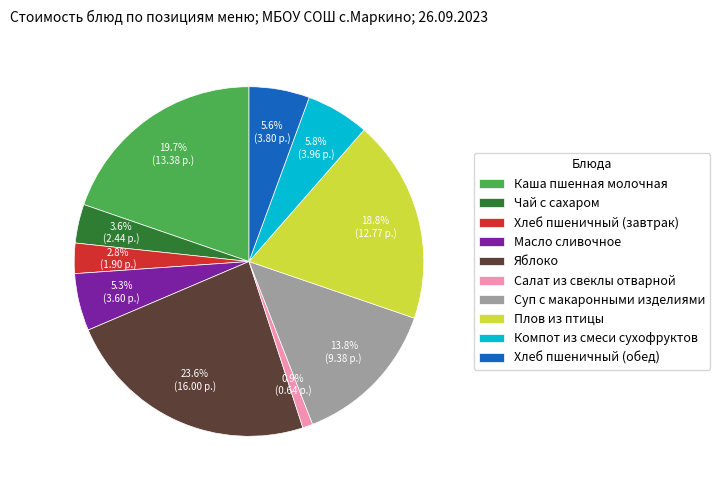

True or false: Суп с макаронными изделиями accounts for 14% of the total.

True